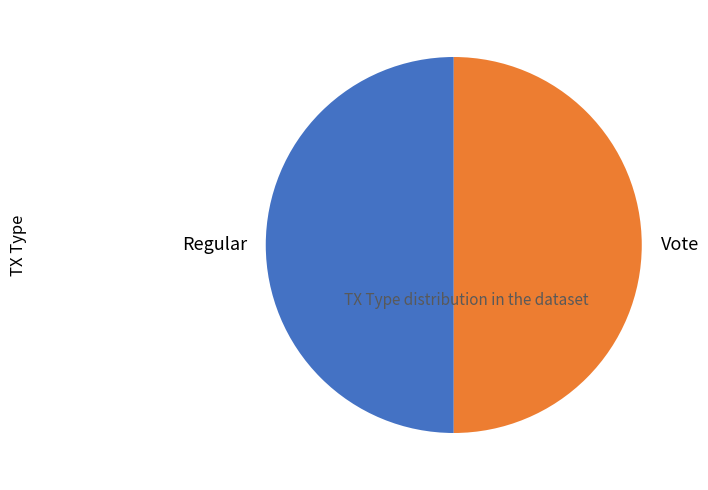

The Regular slice represents 55% of the pie. True or false?

False